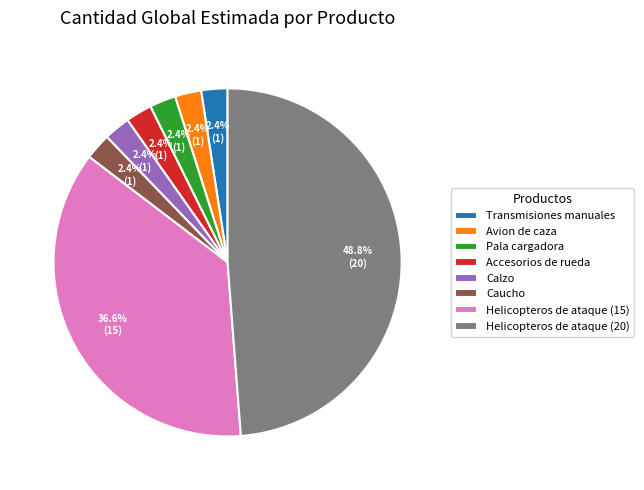

How many slices are in this pie chart?

8